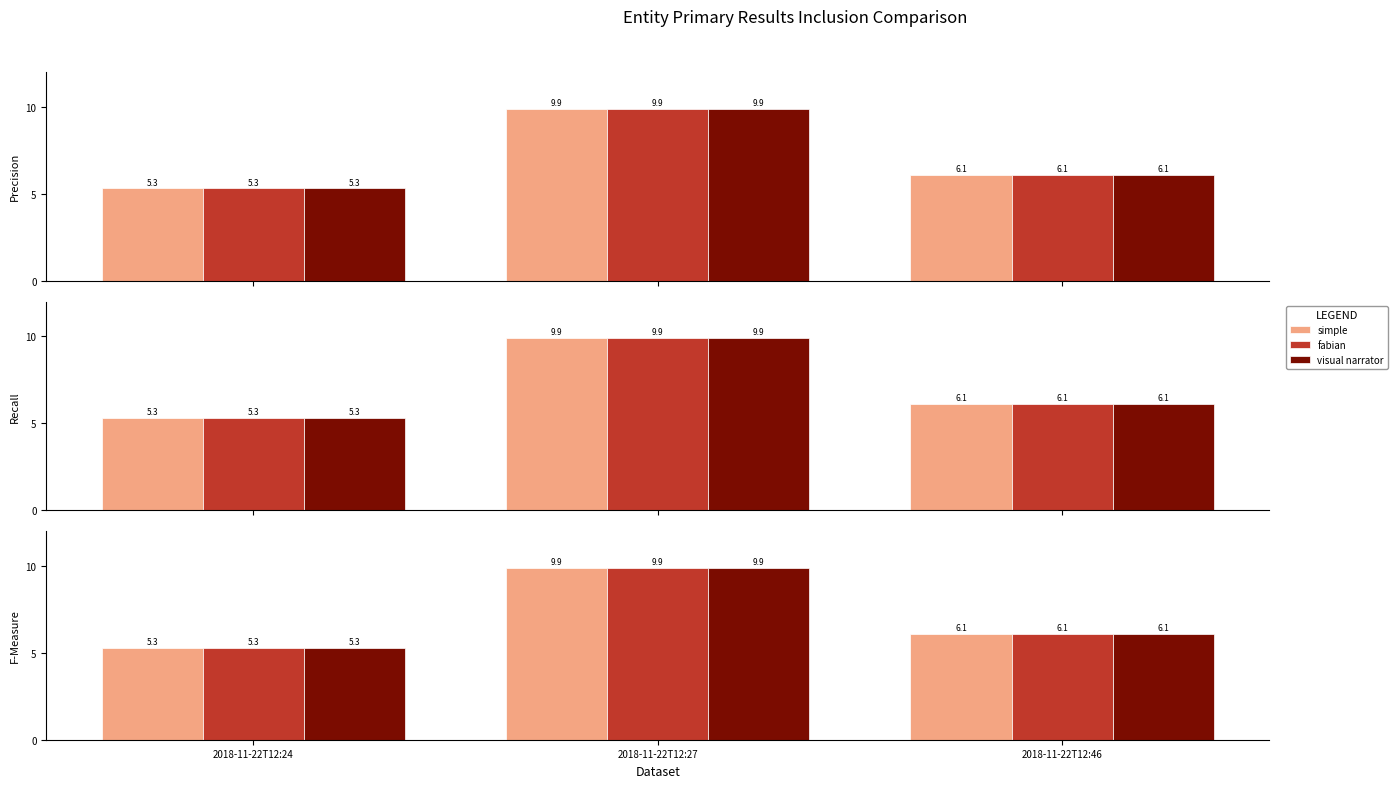

What is the sum of the visual narrator values at 2018-11-22T12:27 and 2018-11-22T12:46?

16.0